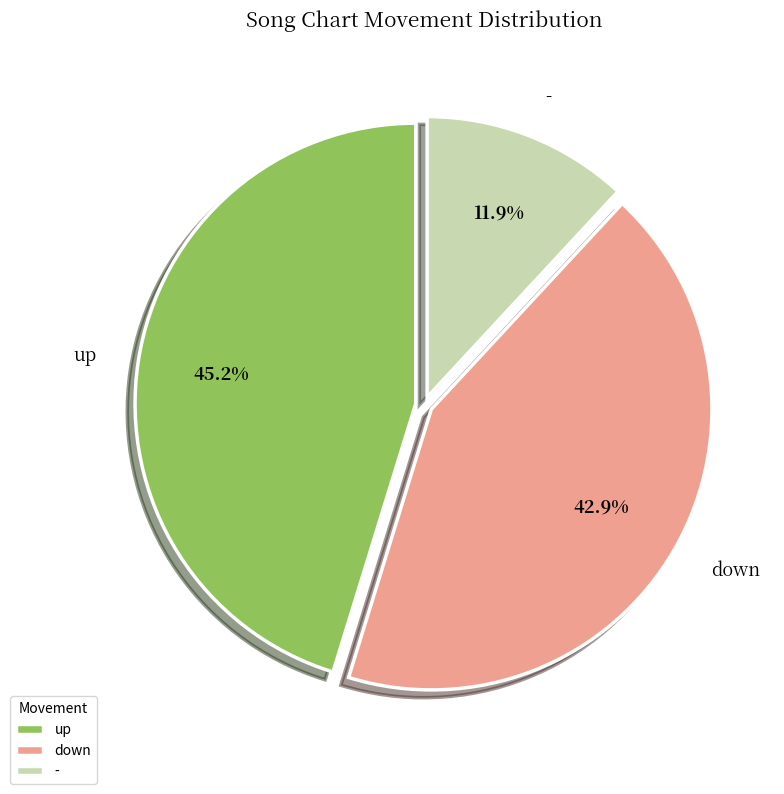

What is the largest slice in the pie chart?

up